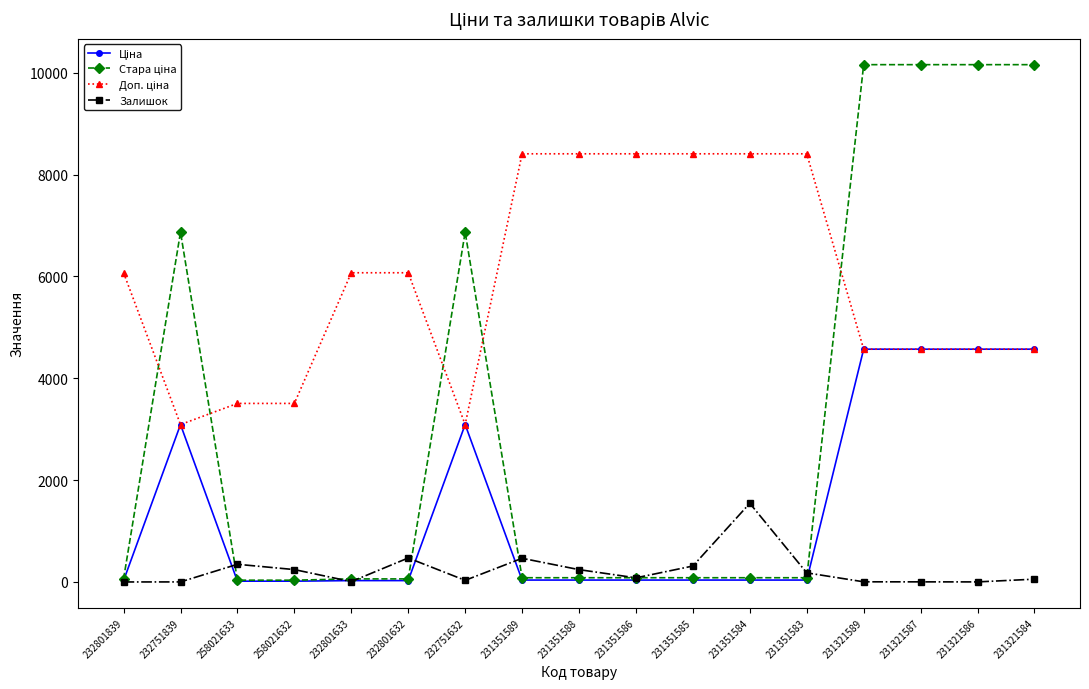

What is the value of the Залишок point at the 8th from the left?

465.0